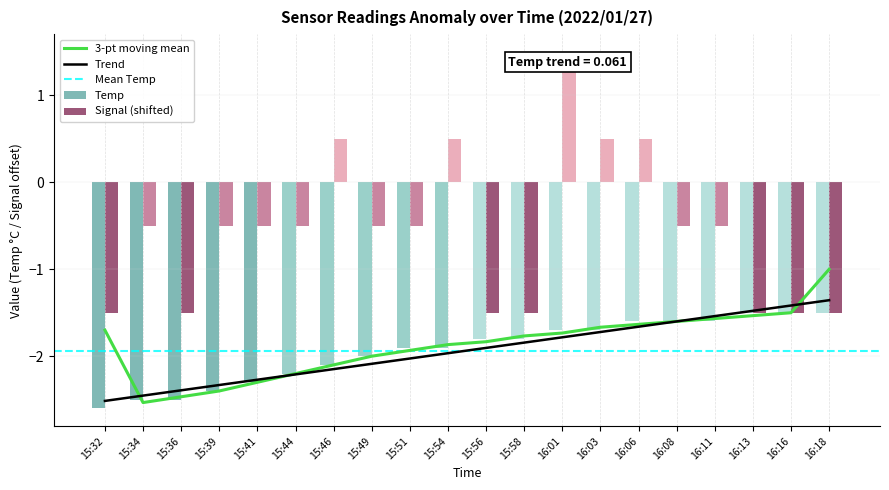

Between 15:36 and 15:46, which is larger?

15:46